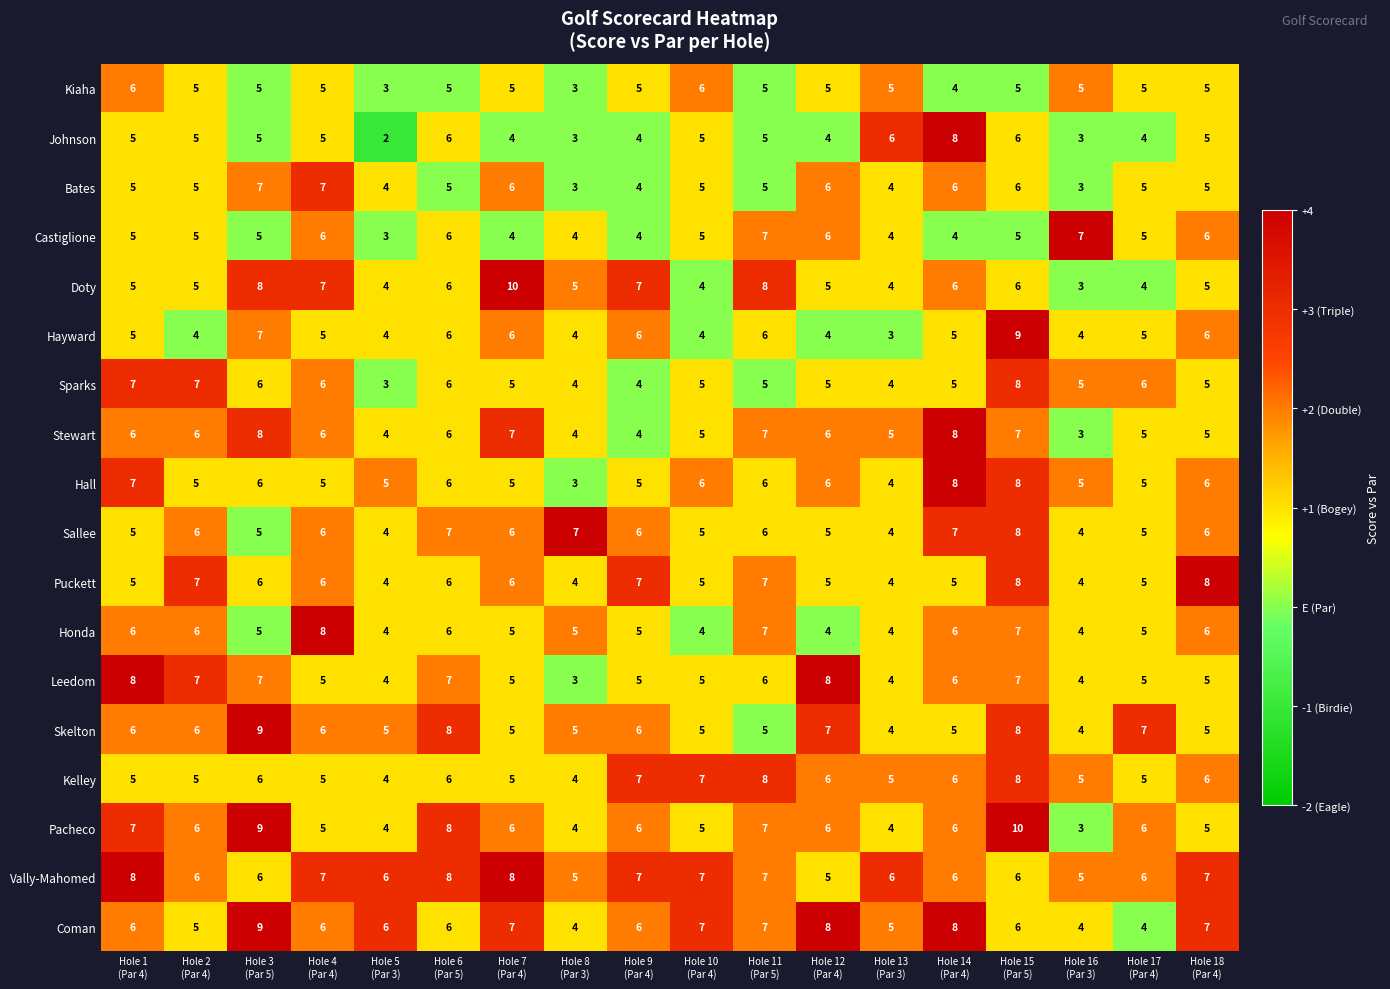

Which series has the largest total across all categories?

Vally-Mahomed